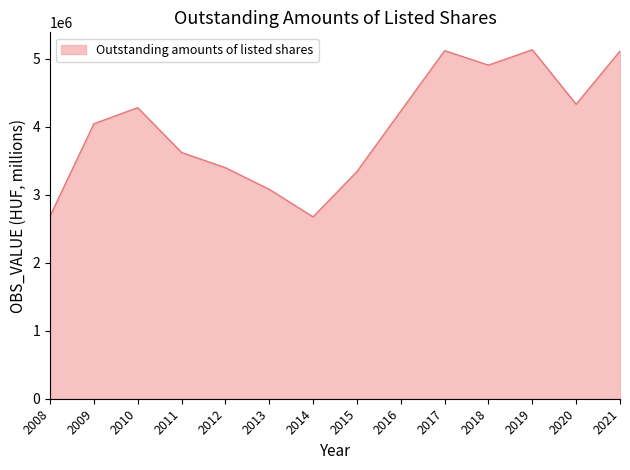

How many values are below 4230851?

7